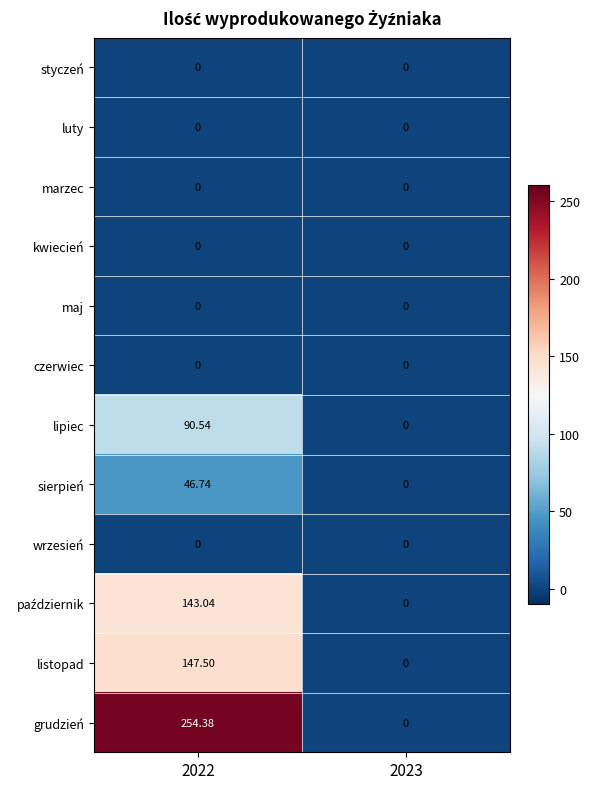

List the labels in order of listopad value, largest first.

2022, 2023